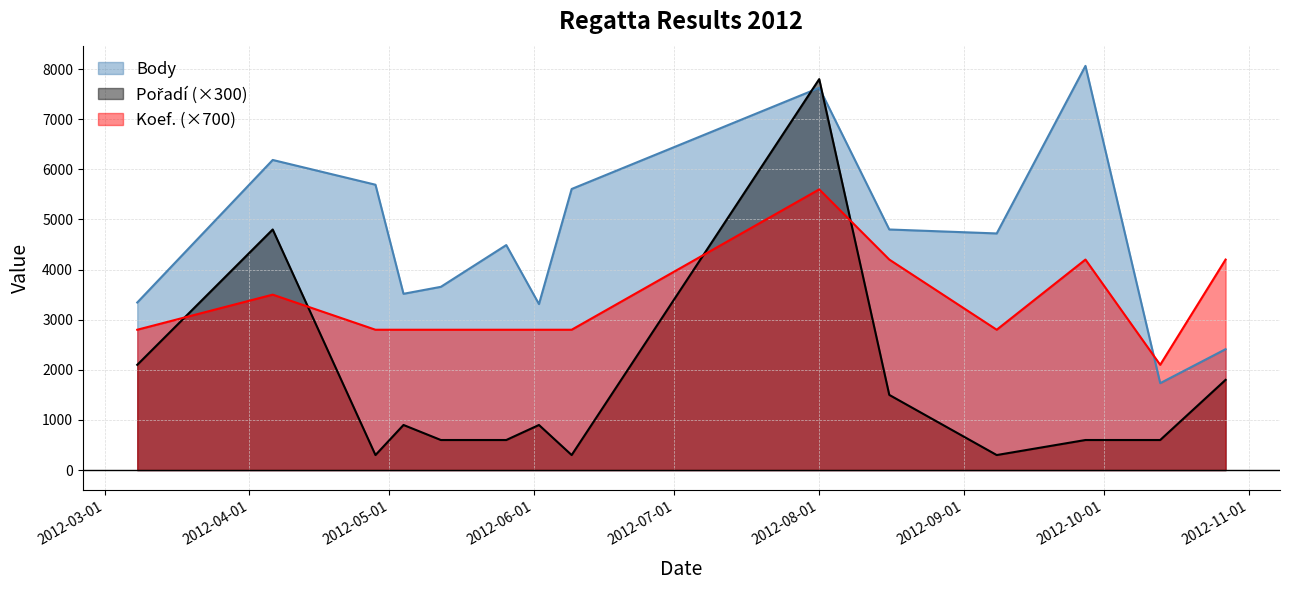

What position from the left is 2012-09-08?

11